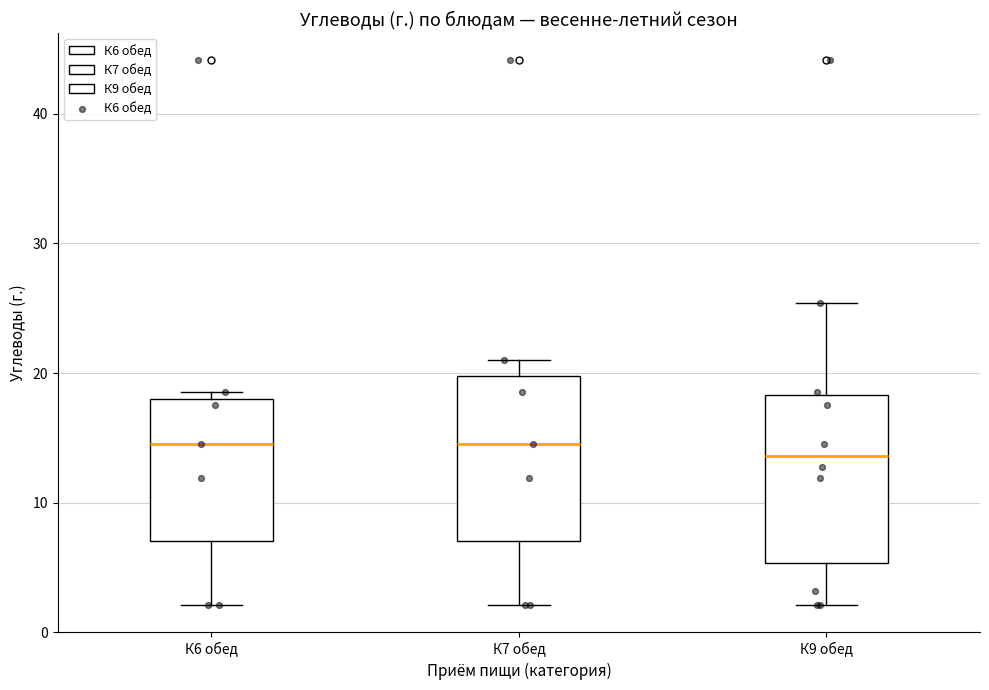

Where does the median line of the box for К9 обед sit on the y-axis? The values are not printed on the chart, so give them approximately, as read against the axis.

14